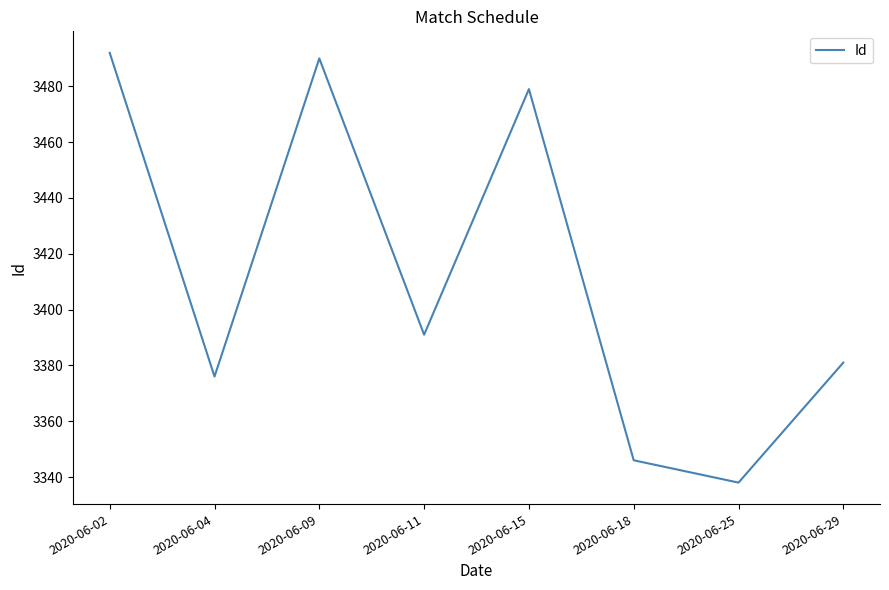

What is the difference between the maximum and second lowest values?

146